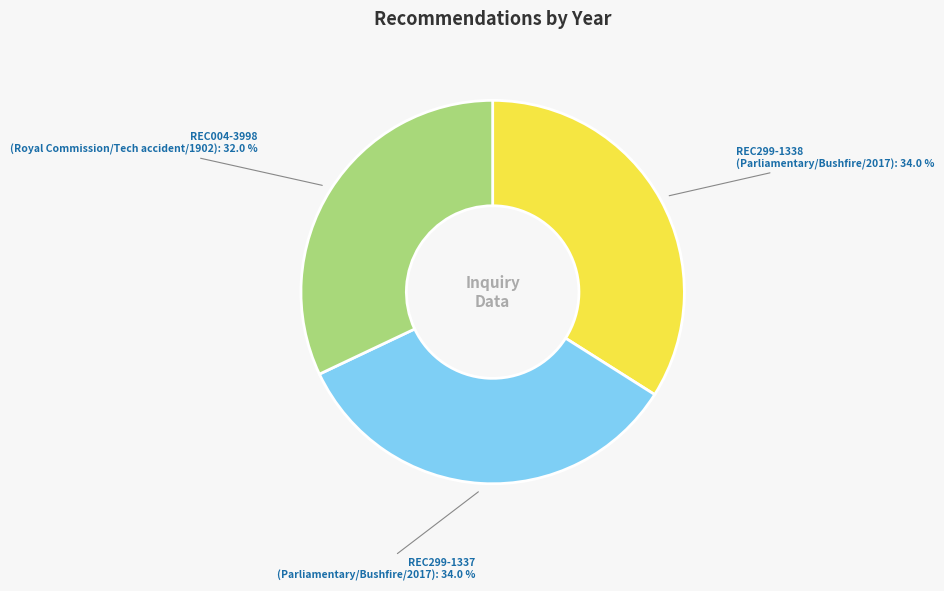

Is there any slice that represents more than half of the pie?

No